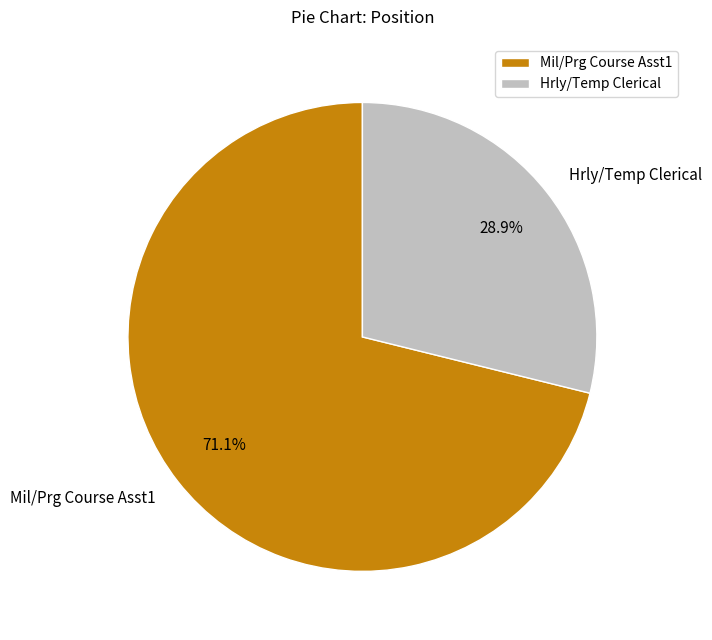

To the nearest percent, what is the difference between the largest and smallest slice percentages?

42%